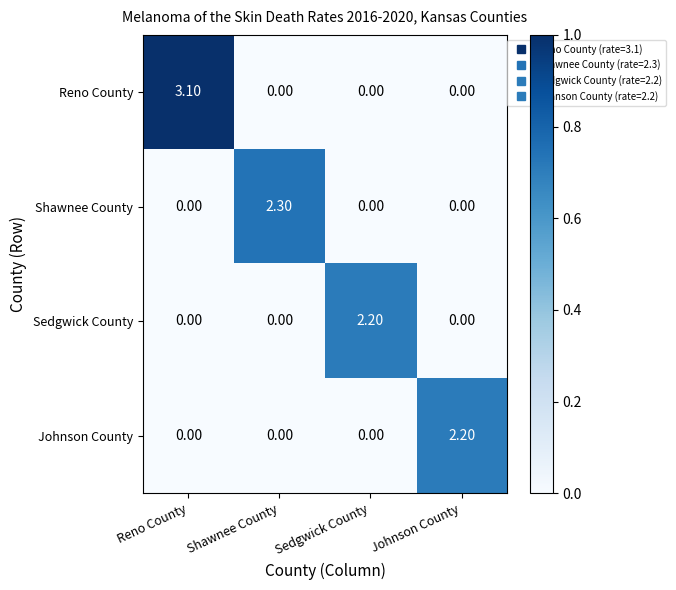

At which category does the chart reach its peak across all series?

Reno County